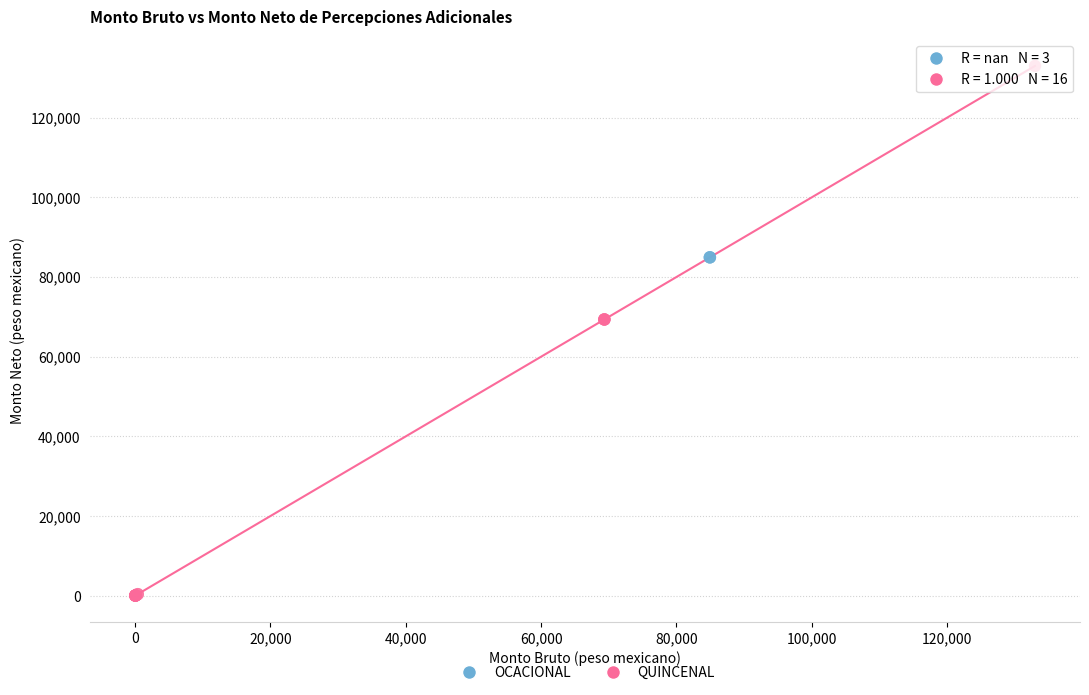

Which series reaches the maximum Y coordinate?

QUINCENAL